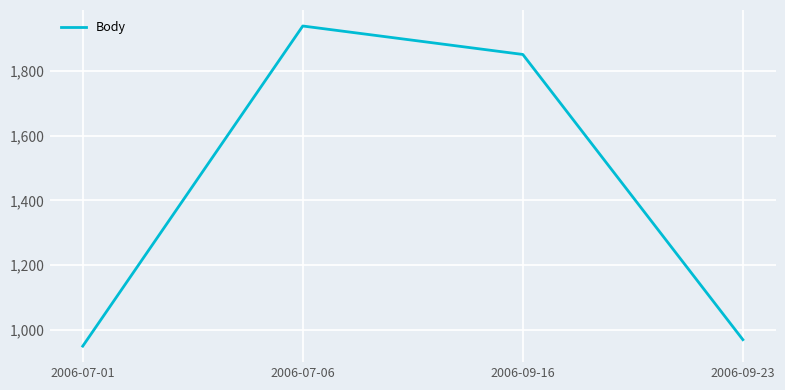

The value at 2006-09-23 is 482. True or false?

False